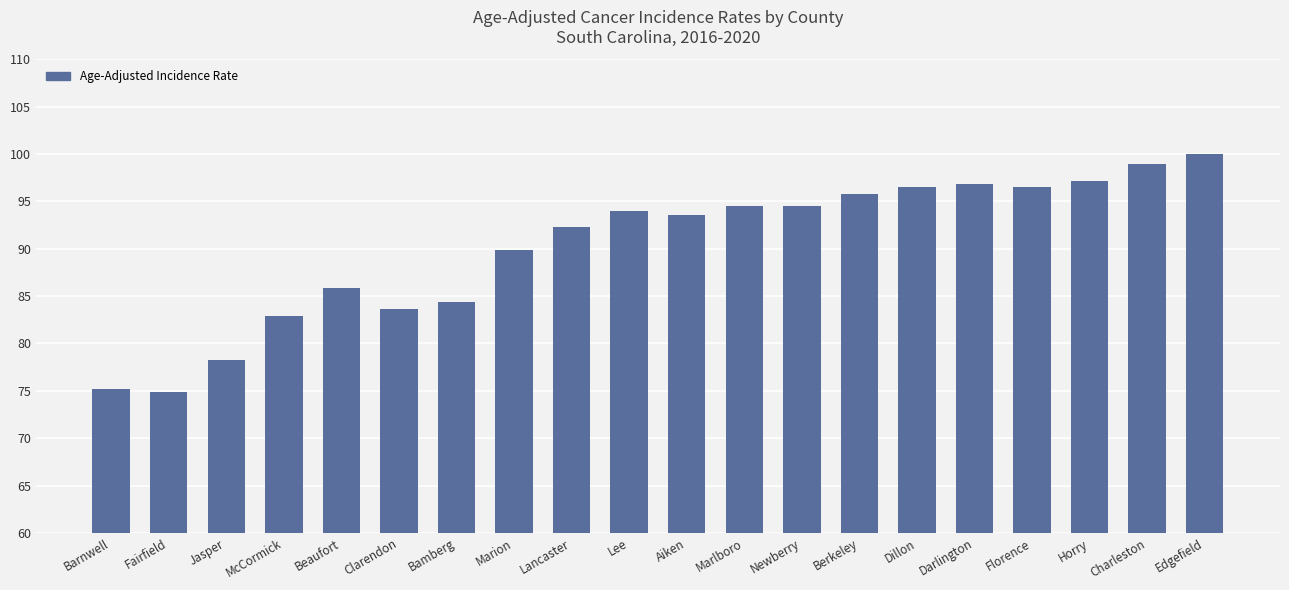

What is the difference between the values at Marion and Dillon?

6.6